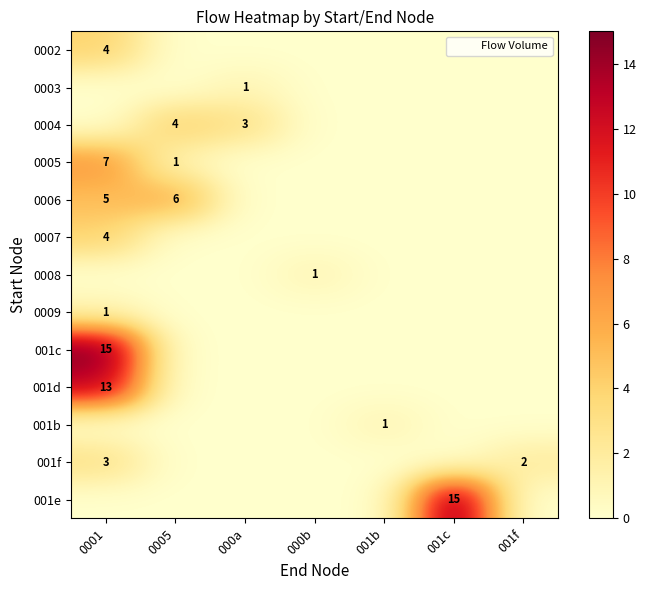

What is the total value across all series at 000a?

4